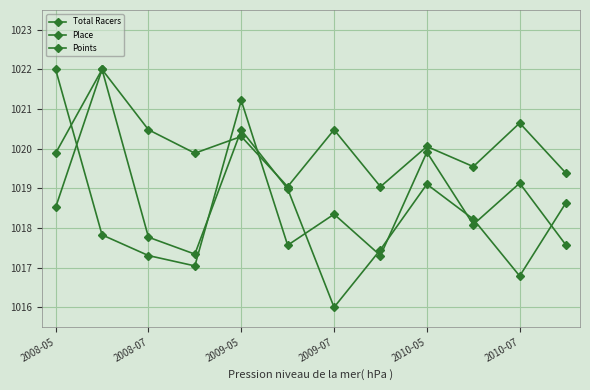

Reading left to right, extract all data points from this chart.

Total Racers: 1019.9	1022.0	1020.5	1019.9	1020.3	1019.0	1020.5	1019.0	1020.1	1019.5	1020.6	1019.4
Place: 1022.0	1017.8	1017.3	1017.0	1021.2	1017.6	1018.3	1017.3	1019.9	1018.1	1019.1	1017.6
Points: 1018.5	1022.0	1017.8	1017.3	1020.5	1019.0	1016.0	1017.5	1019.1	1018.2	1016.8	1018.6